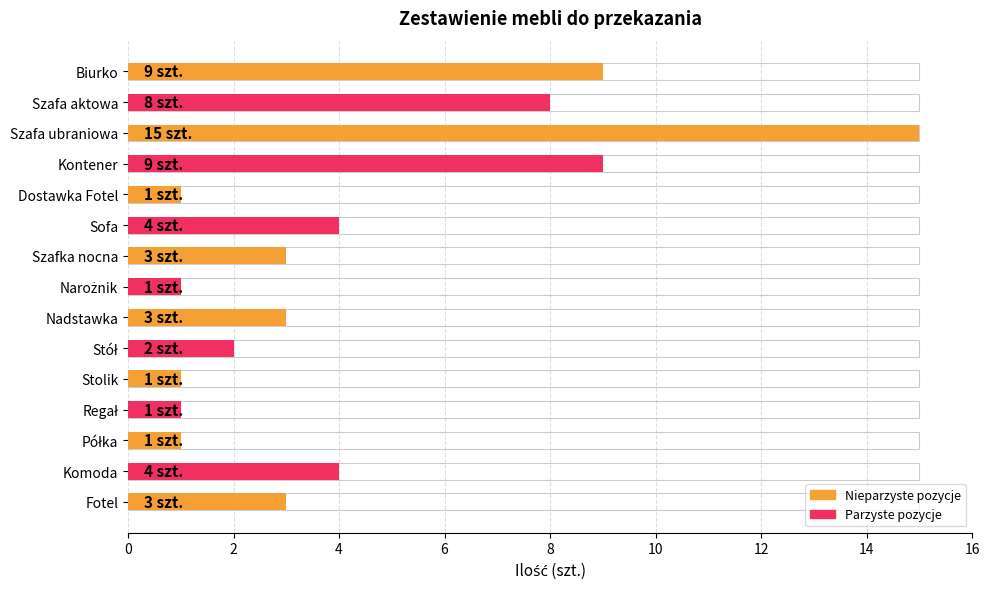

Reading left to right, what are all the values shown in this chart?

9	8	15	9	1	4	3	1	3	2	1	1	1	4	3